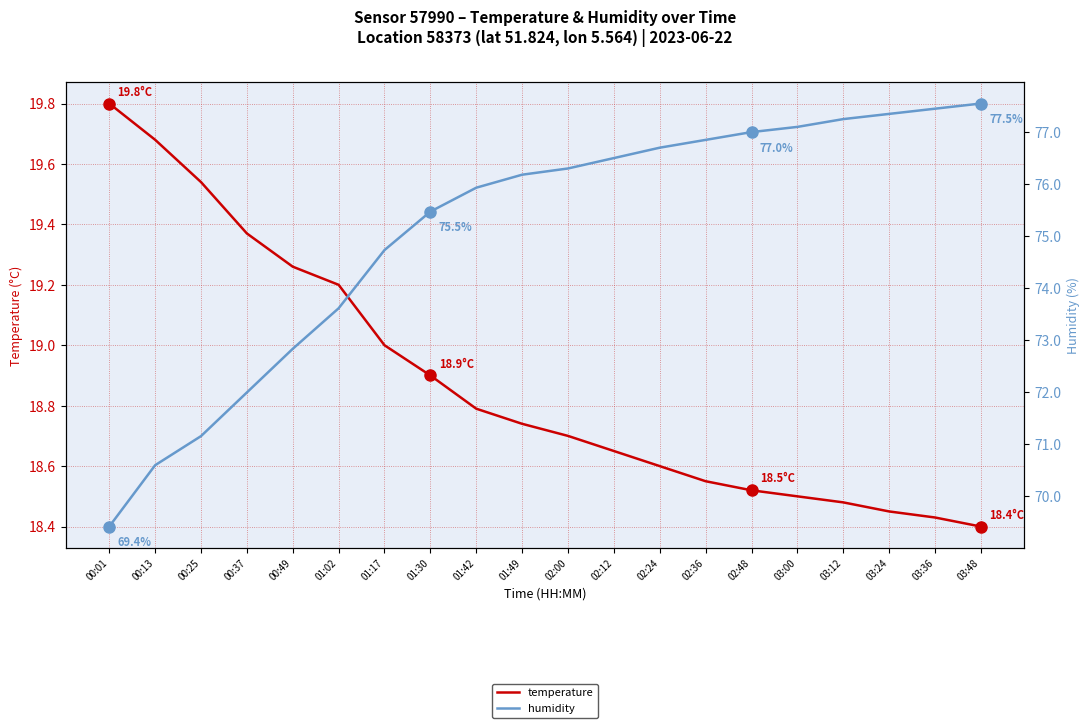

The temperature series shows 24.9 at 03:48. True or false?

False